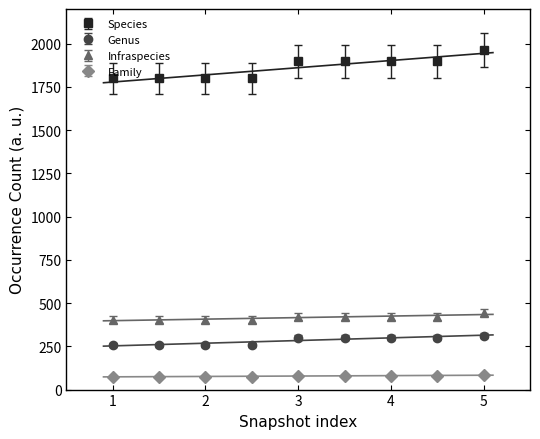

Read the Genus value at 2018-04-01.

301.0